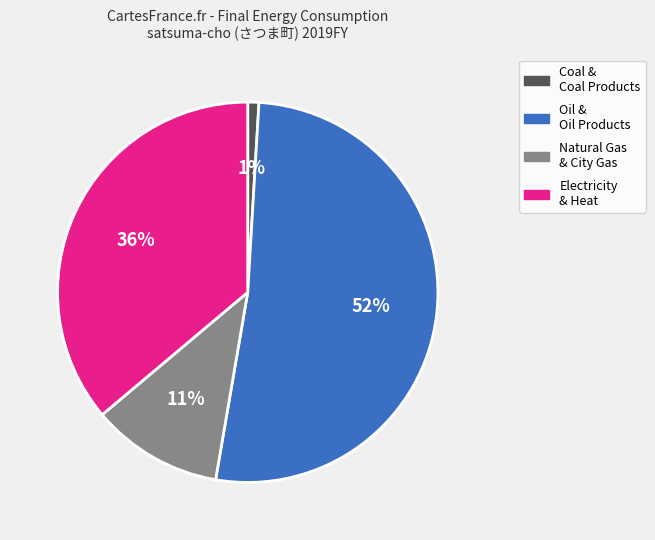

Count the number of slices in the pie.

4